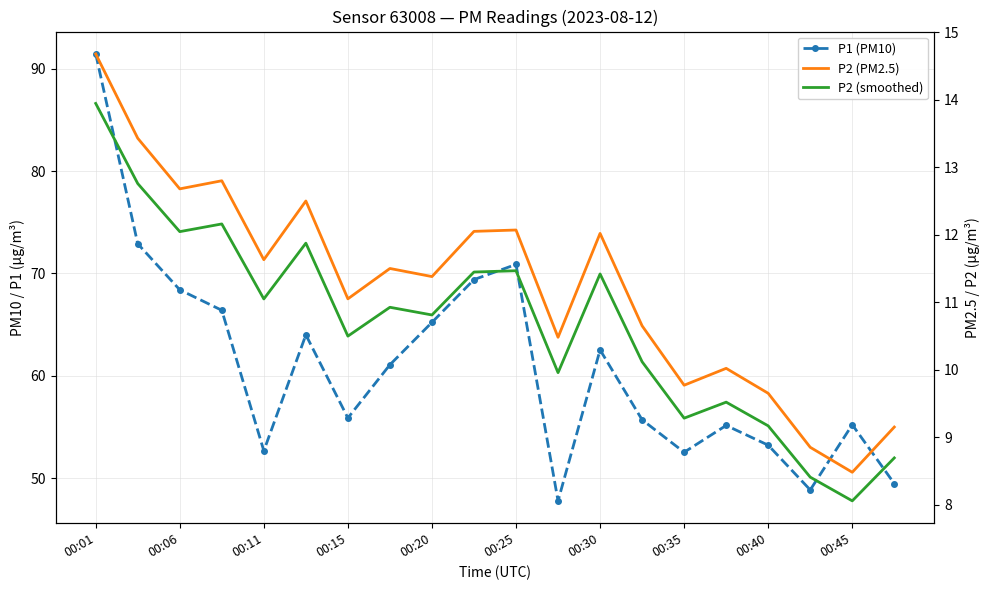

Rank the series by their maximum value, from lowest to highest.

P2 (smoothed), P2 (PM2.5), P1 (PM10)